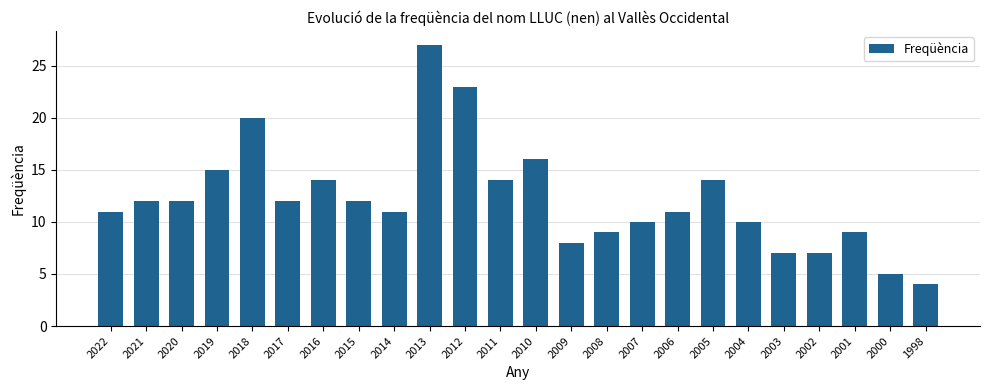

What is the change in value from 2005 to 1998?

-10